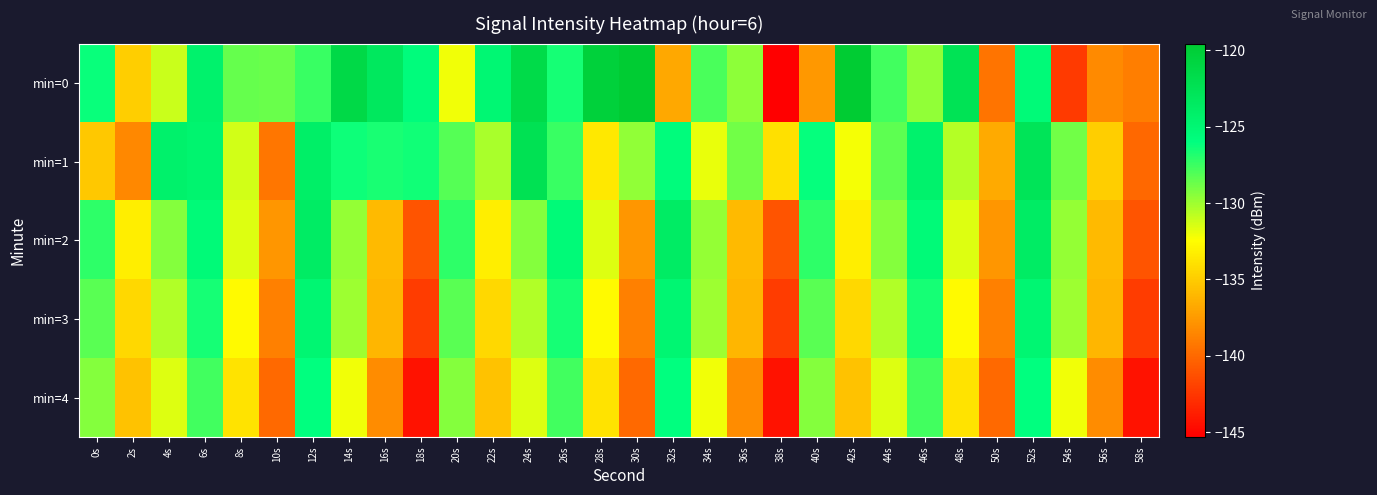

Reading right to left, extract all data points from this chart.

min=0: 58s=-138.9	56s=-138.4	54s=-142.3	52s=-125.4	50s=-139.4	48s=-122.5	46s=-129.7	44s=-127.7	42s=-119.6	40s=-137.6	38s=-145.3	36s=-129.5	34s=-127.8	32s=-136.8	30s=-119.6	28s=-120.3	26s=-126.6	24s=-121.5	22s=-125.1	20s=-132.1	18s=-125.7	16s=-123.2	14s=-121.4	12s=-127.5	10s=-128.7	8s=-128.6	6s=-124.5	4s=-131.0	2s=-134.9	0s=-126.2
min=1: 58s=-140.0	56s=-134.9	54s=-128.9	52s=-122.8	50s=-136.7	48s=-130.6	46s=-124.5	44s=-128.3	42s=-132.2	40s=-126.1	38s=-134.0	36s=-128.9	34s=-131.9	32s=-125.8	30s=-129.7	28s=-133.6	26s=-127.5	24s=-122.3	22s=-130.2	20s=-128.1	18s=-126.5	16s=-126.7	14s=-126.4	12s=-124.1	10s=-139.3	8s=-131.3	6s=-124.7	4s=-124.3	2s=-138.4	0s=-135.2
min=2: 58s=-141.0	56s=-135.9	54s=-129.8	52s=-123.8	50s=-137.7	48s=-131.6	46s=-125.5	44s=-129.4	42s=-133.2	40s=-127.1	38s=-141.0	36s=-135.9	34s=-129.8	32s=-123.8	30s=-137.7	28s=-131.6	26s=-125.5	24s=-129.4	22s=-133.2	20s=-127.1	18s=-141.0	16s=-135.9	14s=-129.8	12s=-123.8	10s=-137.7	8s=-131.6	6s=-125.5	4s=-129.4	2s=-133.2	0s=-127.1
min=3: 58s=-142.2	56s=-136.1	54s=-130.0	52s=-124.9	50s=-138.8	48s=-132.7	46s=-126.6	44s=-130.5	42s=-134.4	40s=-128.2	38s=-142.2	36s=-136.1	34s=-130.0	32s=-124.9	30s=-138.8	28s=-132.7	26s=-126.6	24s=-130.5	22s=-134.4	20s=-128.2	18s=-142.2	16s=-136.1	14s=-130.0	12s=-124.9	10s=-138.8	8s=-132.7	6s=-126.6	4s=-130.5	2s=-134.4	0s=-128.2
min=4: 58s=-144.4	56s=-138.2	54s=-132.1	52s=-126.0	50s=-139.9	48s=-133.8	46s=-127.7	44s=-131.6	42s=-135.5	40s=-129.4	38s=-144.4	36s=-138.2	34s=-132.1	32s=-126.0	30s=-139.9	28s=-133.8	26s=-127.7	24s=-131.6	22s=-135.5	20s=-129.4	18s=-144.4	16s=-138.2	14s=-132.1	12s=-126.0	10s=-139.9	8s=-133.8	6s=-127.7	4s=-131.6	2s=-135.5	0s=-129.4